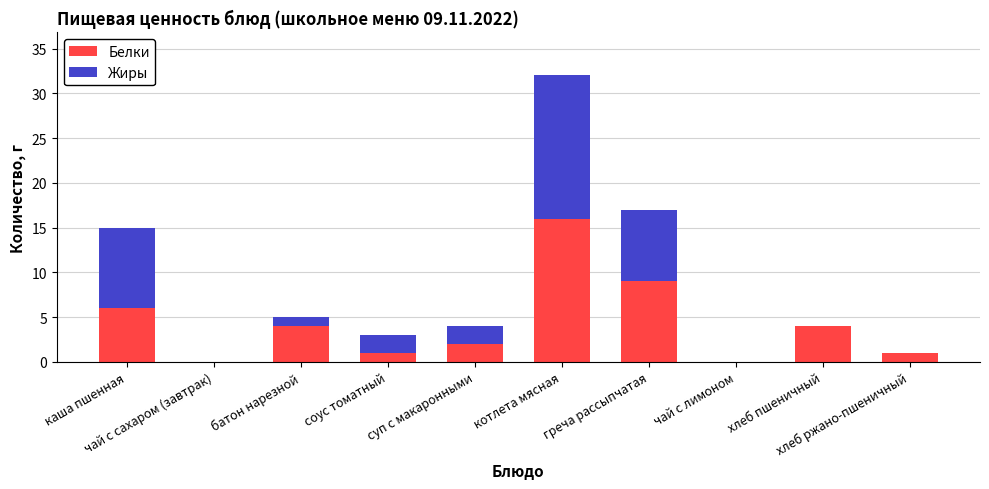

What is the average value of the Белки series?

4